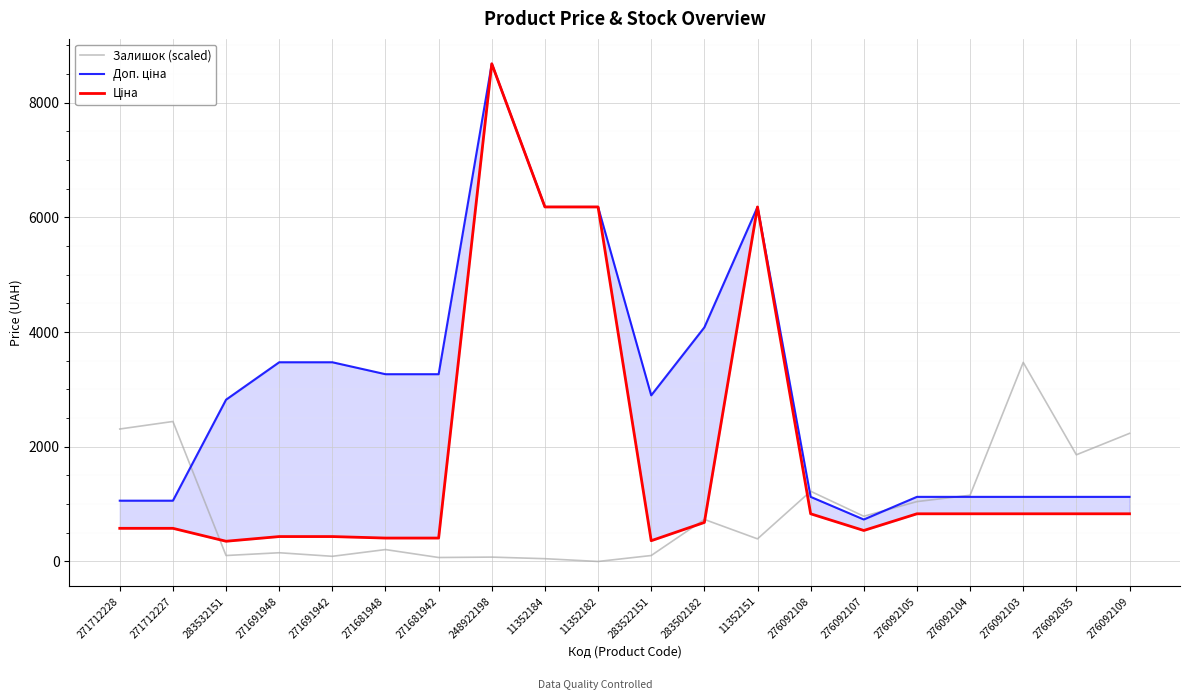

What is the value of the Залишок (scaled) point at the 7th from the left?

69.2